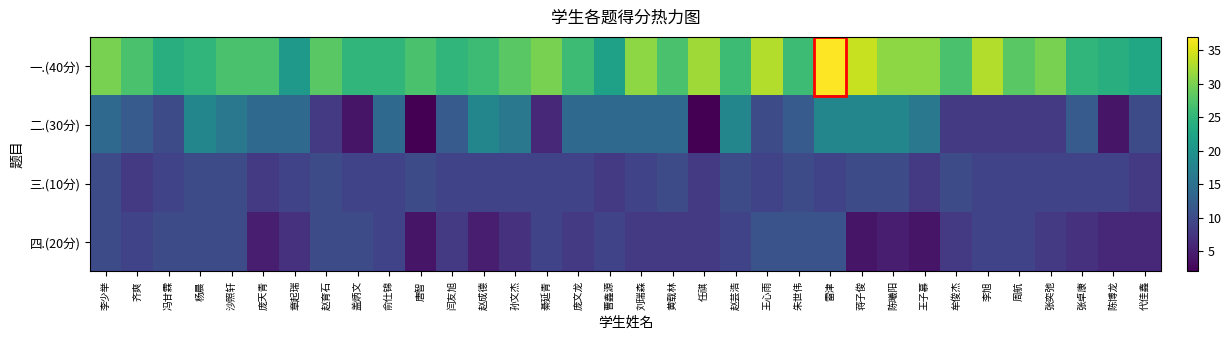

Reading left to right, list all the values displayed in this chart.

一.(40分): 李少举=30	齐爽=27	冯甘霖=24	杨晨=25	沙照轩=27	庞天青=27	章起瑞=21	赵育石=28	盖炳文=25	俞仕锦=25	唐智=27	闫友旭=25	赵成德=26	孙文杰=28	綦延青=30	庞文龙=26	曹鑫源=22	刘瑞森=31	黄载林=27	任祺=32	赵芸浩=26	王心雨=33	朱世伟=26	雷津=37	蒋子俊=34	陈曦阳=31	王子慕=31	牟俊杰=27	李旭=33	周航=28	张奕弛=30	张卓康=25	陈博龙=24	代佳鑫=23
二.(30分): 李少举=14	齐爽=12	冯甘霖=10	杨晨=18	沙照轩=16	庞天青=14	章起瑞=14	赵育石=8	盖炳文=4	俞仕锦=14	唐智=2	闫友旭=12	赵成德=18	孙文杰=16	綦延青=6	庞文龙=14	曹鑫源=14	刘瑞森=14	黄载林=14	任祺=2	赵芸浩=18	王心雨=10	朱世伟=12	雷津=18	蒋子俊=18	陈曦阳=18	王子慕=16	牟俊杰=8	李旭=8	周航=8	张奕弛=8	张卓康=12	陈博龙=4	代佳鑫=10
三.(10分): 李少举=10	齐爽=8	冯甘霖=9	杨晨=10	沙照轩=10	庞天青=8	章起瑞=9	赵育石=10	盖炳文=9	俞仕锦=9	唐智=10	闫友旭=9	赵成德=9	孙文杰=9	綦延青=9	庞文龙=9	曹鑫源=8	刘瑞森=9	黄载林=10	任祺=8	赵芸浩=10	王心雨=9	朱世伟=10	雷津=9	蒋子俊=10	陈曦阳=10	王子慕=8	牟俊杰=10	李旭=9	周航=9	张奕弛=9	张卓康=9	陈博龙=9	代佳鑫=8
四.(20分): 李少举=10	齐爽=9	冯甘霖=10	杨晨=10	沙照轩=10	庞天青=5	章起瑞=7	赵育石=10	盖炳文=10	俞仕锦=9	唐智=4	闫友旭=8	赵成德=5	孙文杰=7	綦延青=9	庞文龙=8	曹鑫源=9	刘瑞森=8	黄载林=8	任祺=8	赵芸浩=9	王心雨=11	朱世伟=11	雷津=11	蒋子俊=4	陈曦阳=5	王子慕=4	牟俊杰=8	李旭=9	周航=9	张奕弛=8	张卓康=7	陈博龙=6	代佳鑫=6